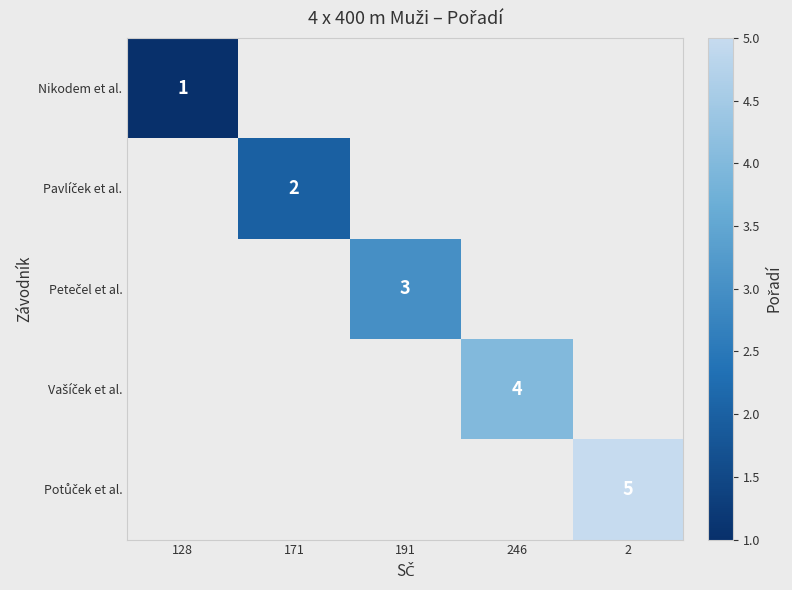

At how many categories does at least one series exceed 2?

3